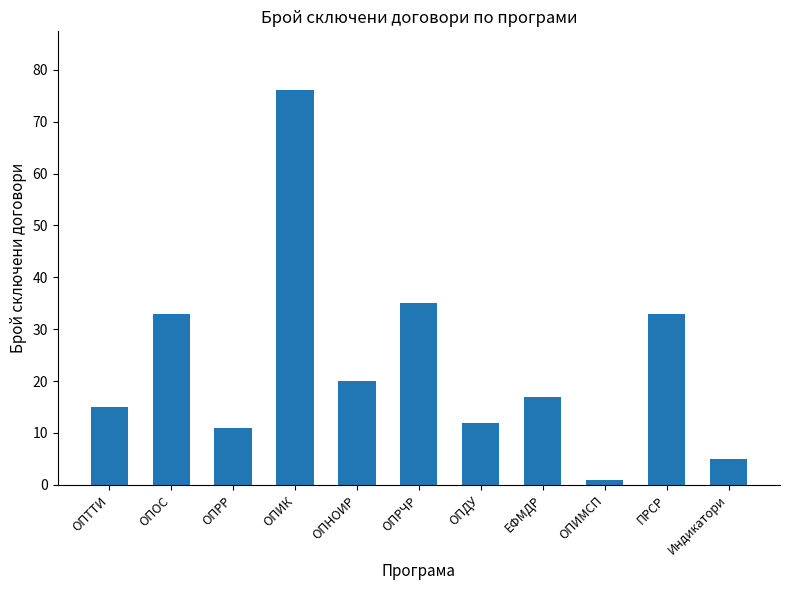

What is the average value?

23